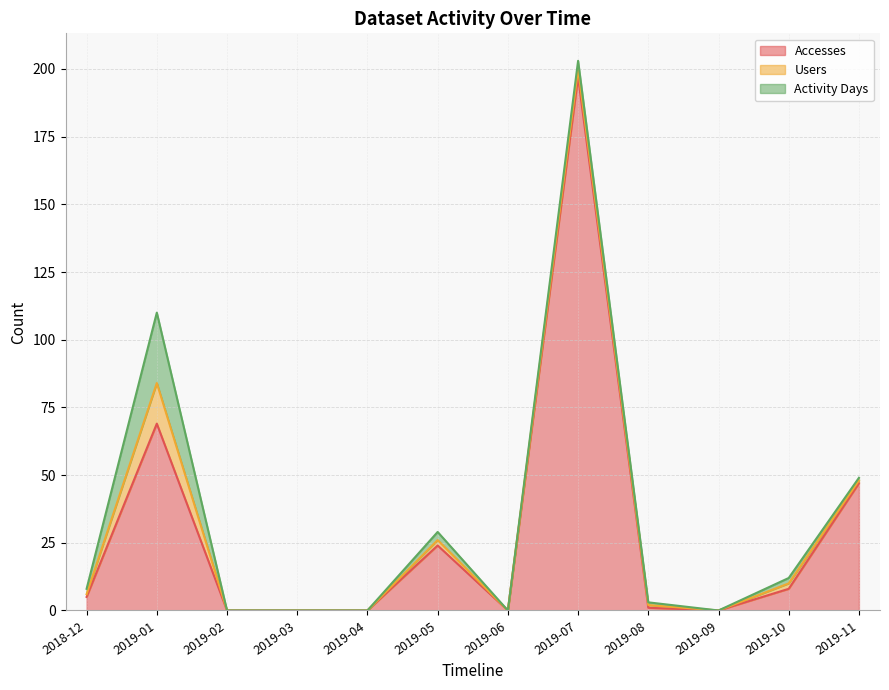

What is the label of the 1st point from the right?

2019-11